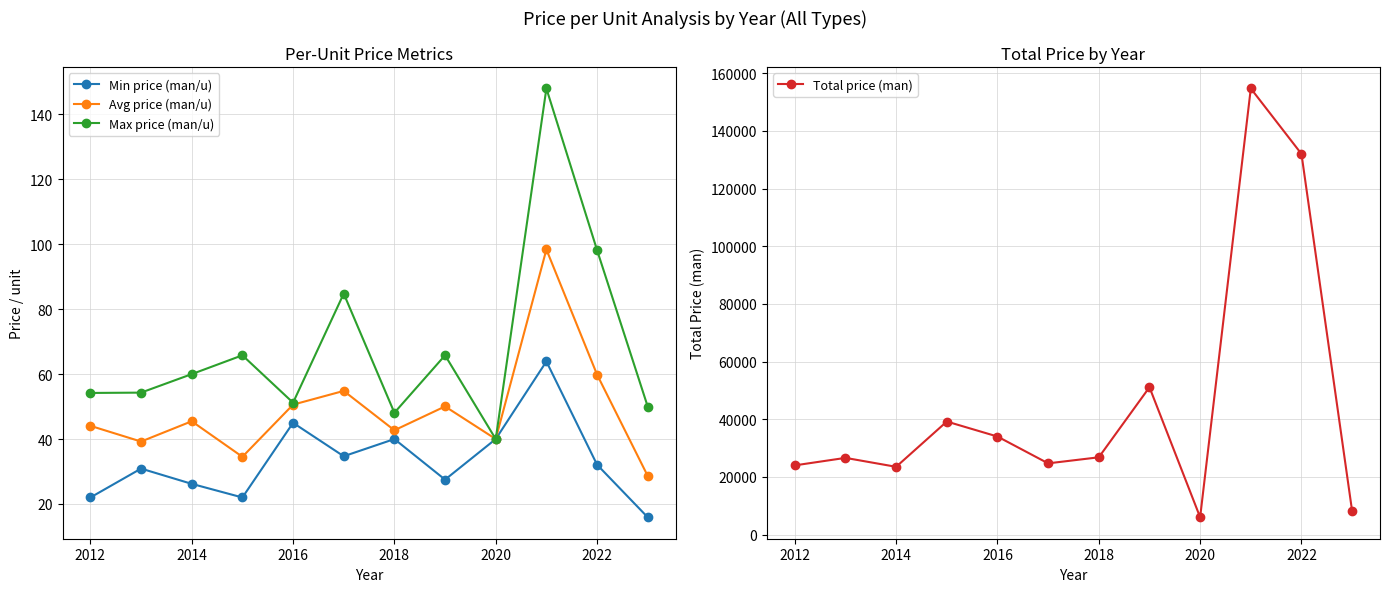

Which series has the widest spread of values?

Total price (man)